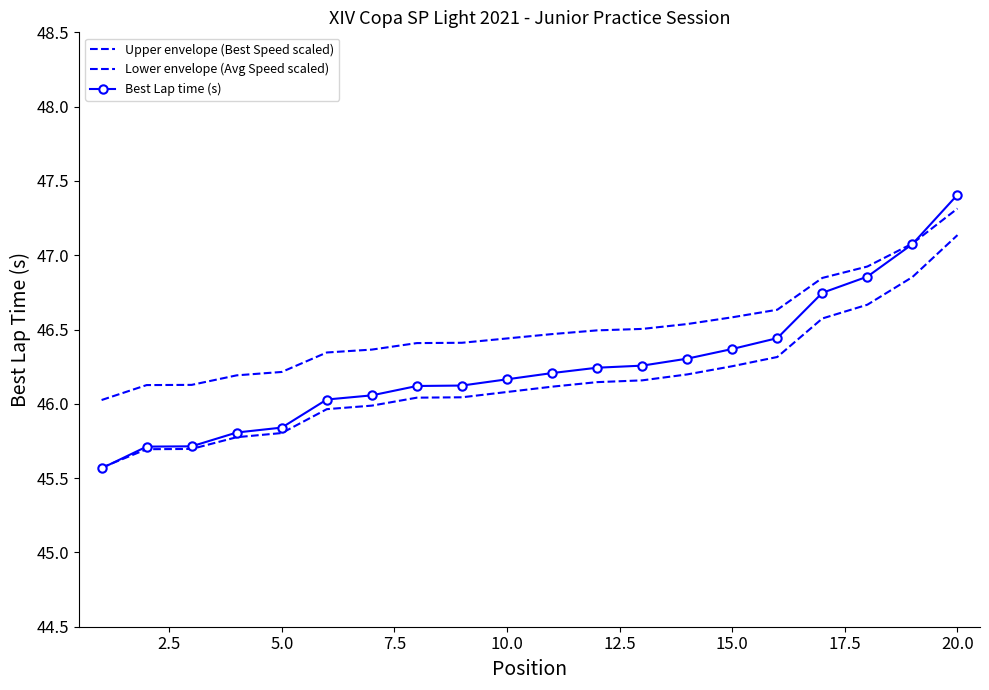

Does the chart have visible grid lines?

No